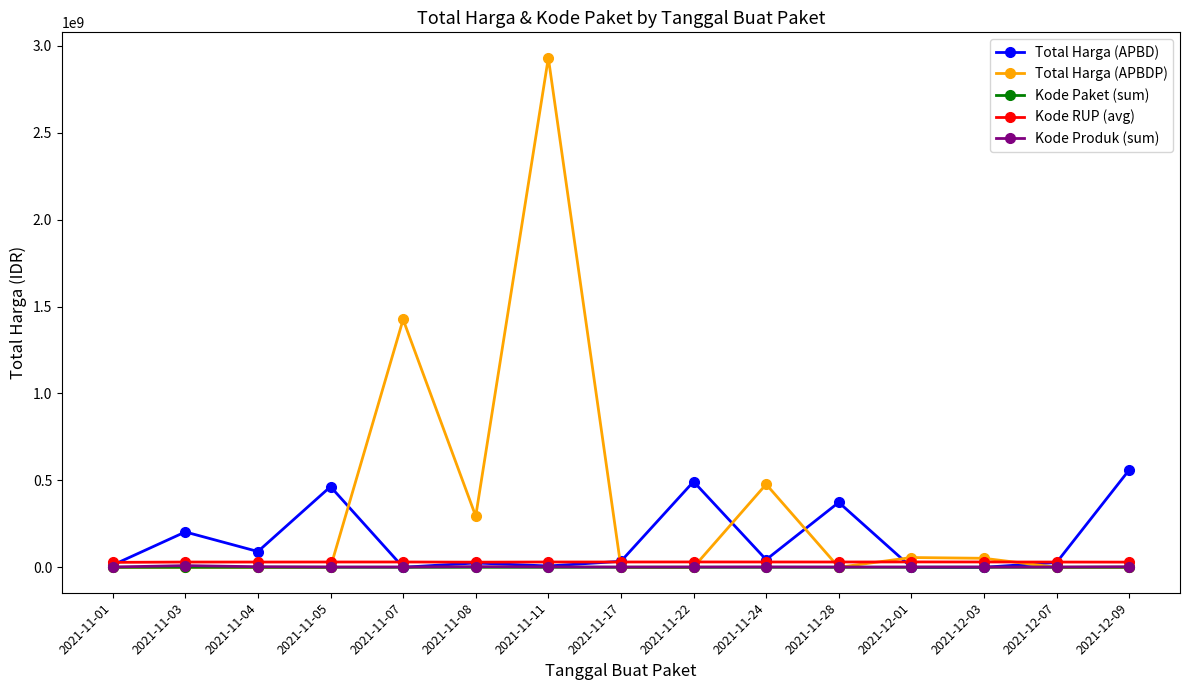

True or false: Kode RUP (avg) has more than 2 points higher than both neighbors.

True